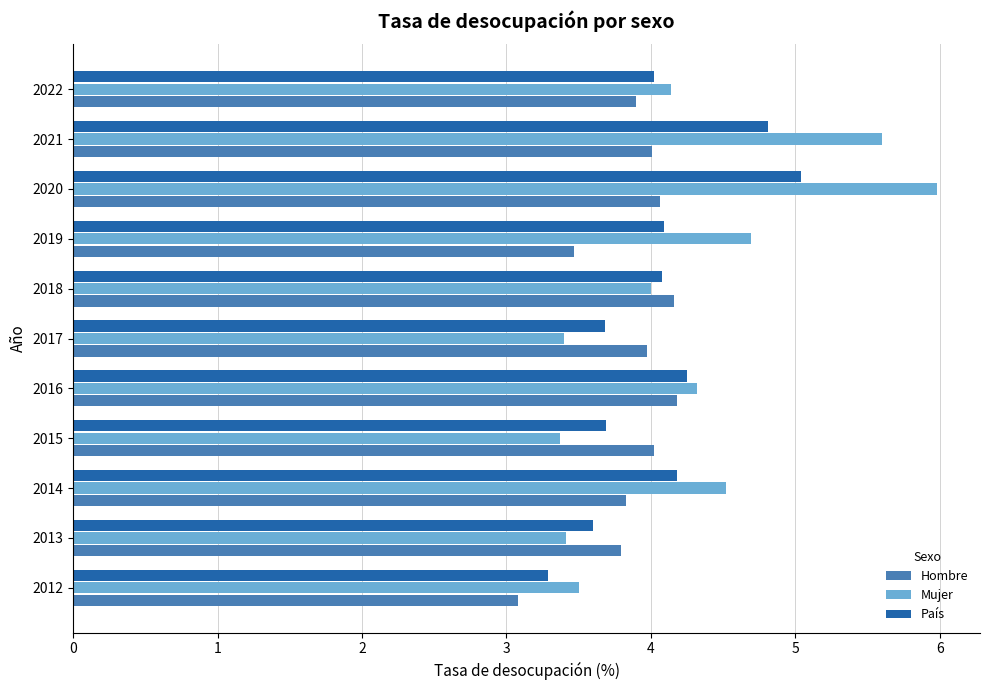

What is the approximate value of Hombre at 2021?

4.0